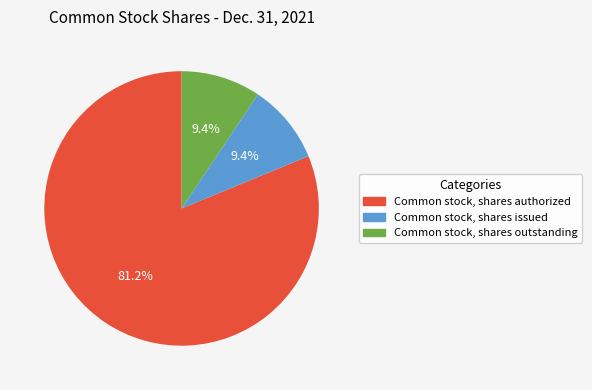

Between Common stock, shares issued and Common stock, shares authorized, which is larger?

Common stock, shares authorized